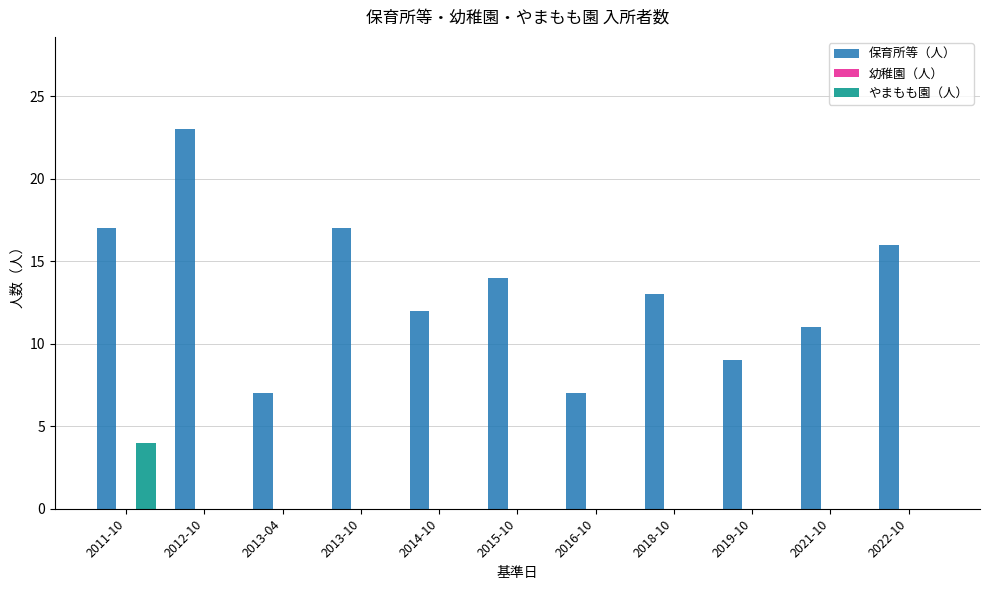

How many data points does each series have?

11